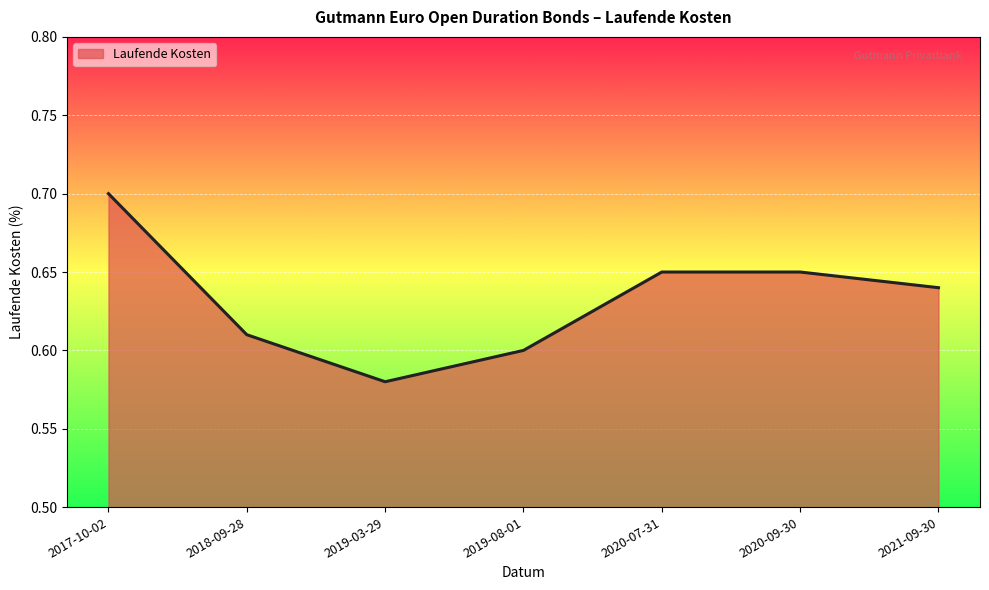

The chart shows a value of 0.9 at 2019-03-29. True or false?

False